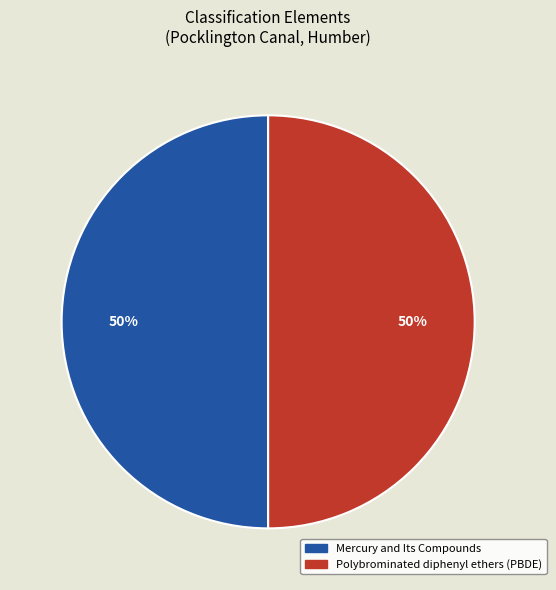

What percentage is the Polybrominated diphenyl ethers (PBDE) slice, to the nearest percent?

50%